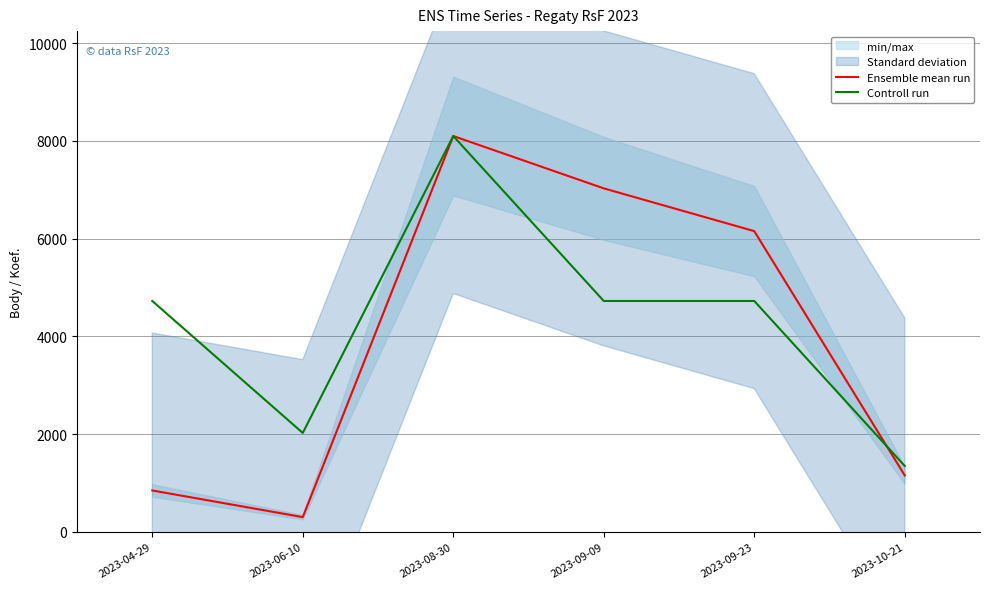

What is the label of the 2nd point from the left?

2023-06-10